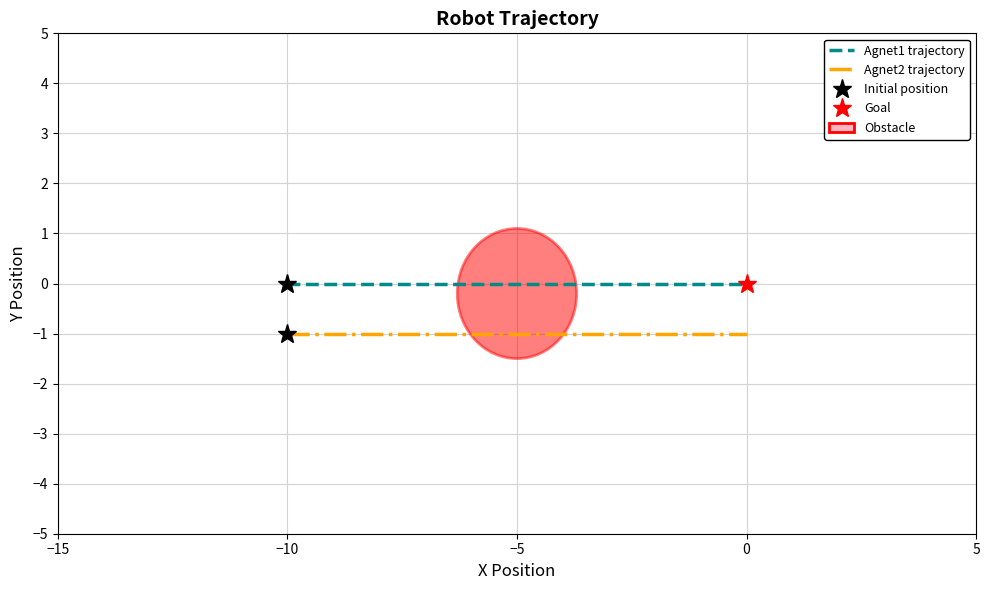

What are all the series names shown in the legend?

Agnet1 trajectory, Agnet2 trajectory